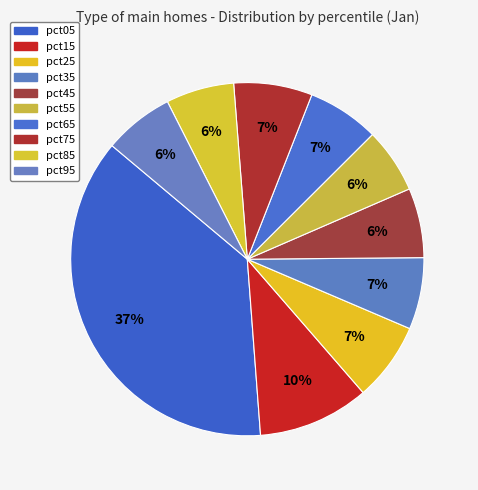

How many slices are in this pie chart?

10